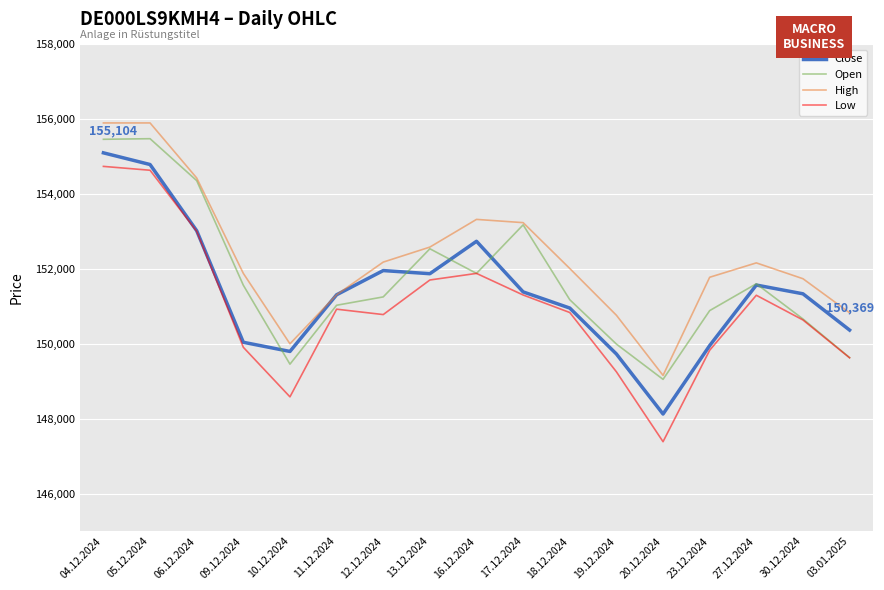

What is the difference between the maximum and minimum values in the Close series?

6978